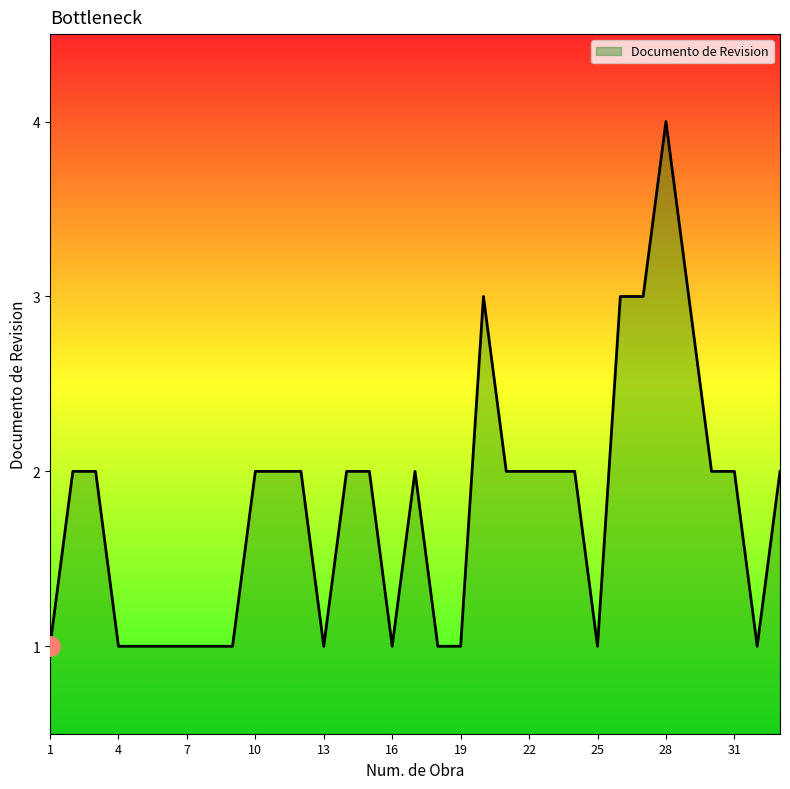

What is the maximum value shown in the chart?

4